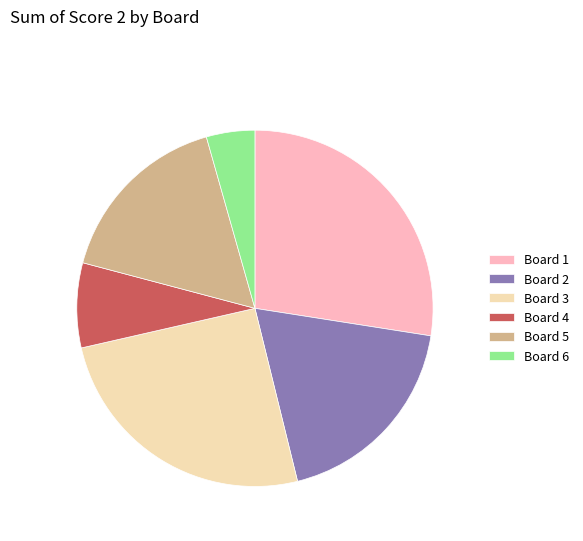

Which slice is the largest?

Board 1